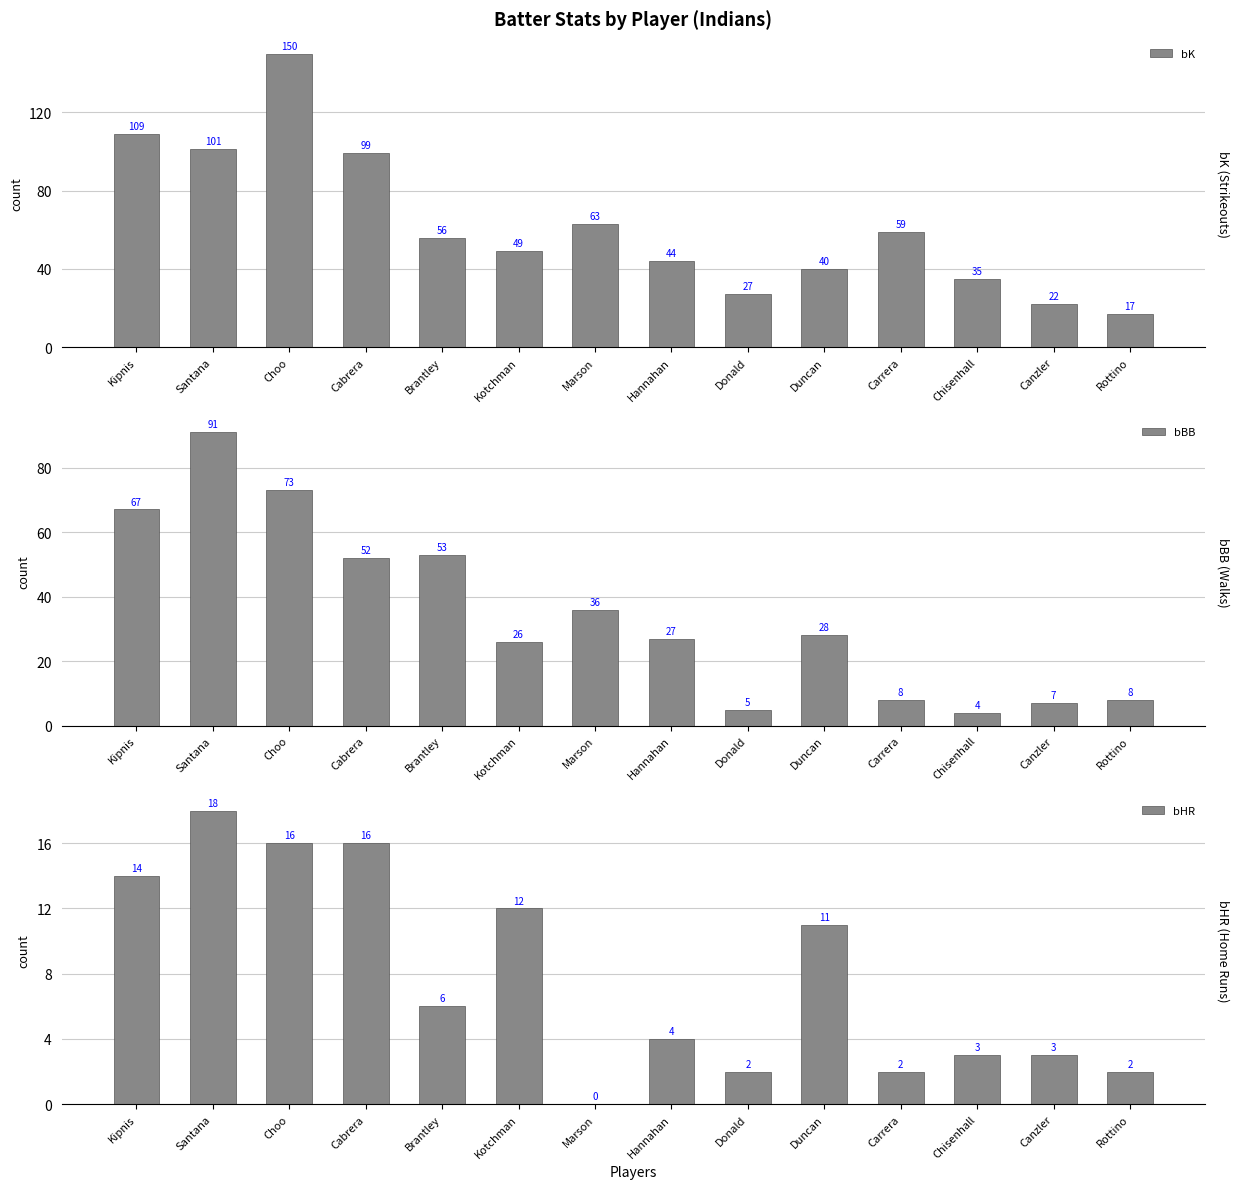

Reading left to right, transcribe all the data shown in this chart.

bK: Kipnis=109	Santana=101	Choo=150	Cabrera=99	Brantley=56	Kotchman=49	Marson=63	Hannahan=44	Donald=27	Duncan=40	Carrera=59	Chisenhall=35	Canzler=22	Rottino=17
bBB: Kipnis=67	Santana=91	Choo=73	Cabrera=52	Brantley=53	Kotchman=26	Marson=36	Hannahan=27	Donald=5	Duncan=28	Carrera=8	Chisenhall=4	Canzler=7	Rottino=8
bHR: Kipnis=14	Santana=18	Choo=16	Cabrera=16	Brantley=6	Kotchman=12	Marson=0	Hannahan=4	Donald=2	Duncan=11	Carrera=2	Chisenhall=3	Canzler=3	Rottino=2